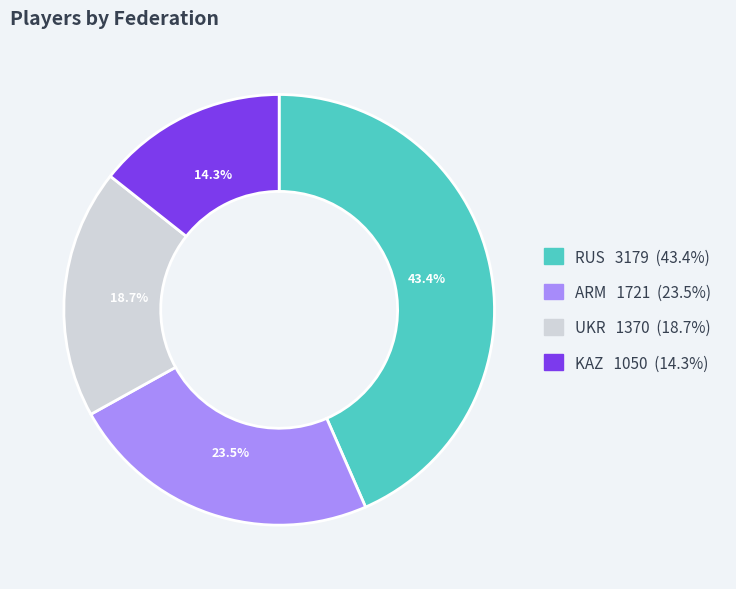

Is the sum of ARM and UKR greater than half?

No